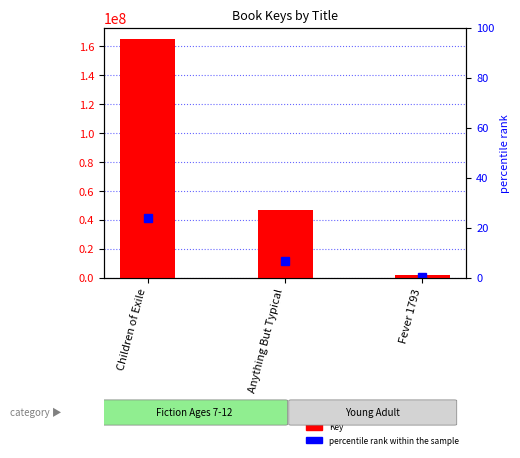

Which label corresponds to the smallest value in the chart?

Fever 1793